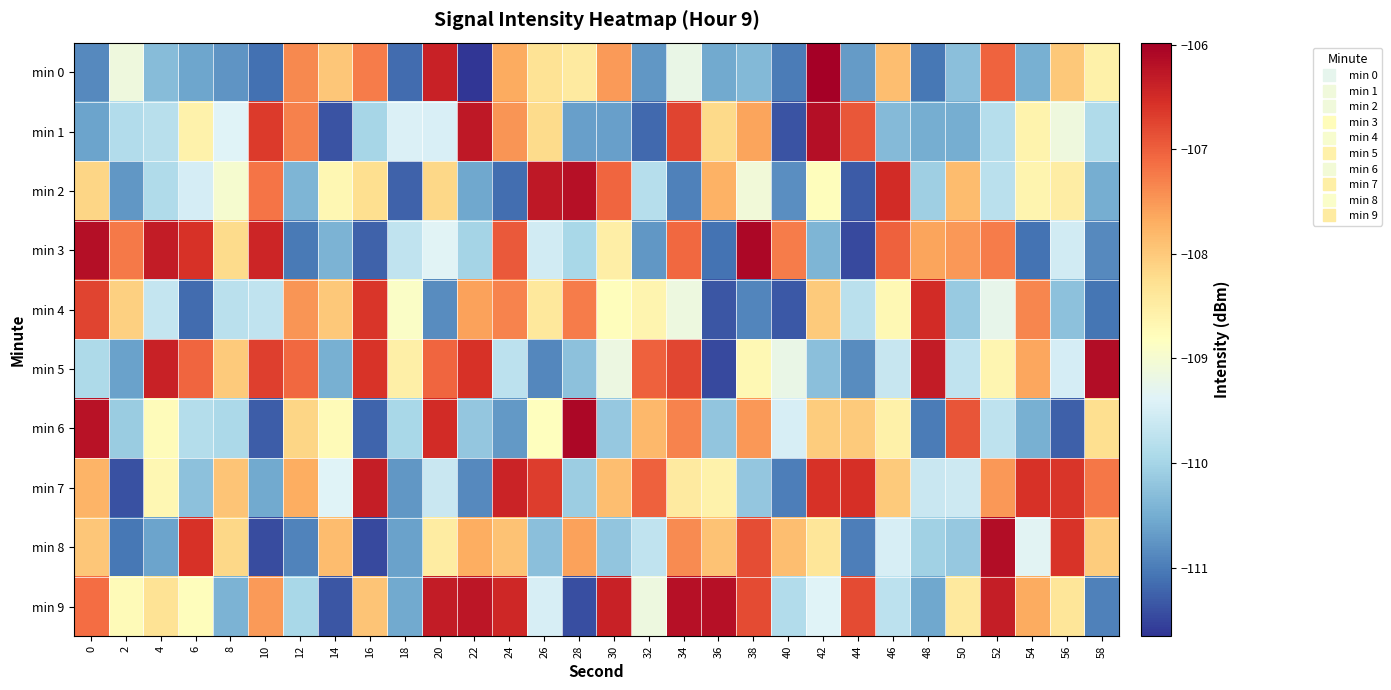

Reading left to right, list all the values displayed in this chart.

min 0: 0=-110.9	2=-109.1	4=-110.3	6=-110.6	8=-110.8	10=-111.1	12=-107.4	14=-108.0	16=-107.2	18=-111.2	20=-106.4	22=-111.7	24=-107.7	26=-108.3	28=-108.5	30=-107.5	32=-110.7	34=-109.2	36=-110.5	38=-110.4	40=-111.0	42=-106.0	44=-110.7	46=-107.9	48=-111.0	50=-110.3	52=-107.0	54=-110.5	56=-108.0	58=-108.6
min 1: 0=-110.6	2=-109.9	4=-109.8	6=-108.6	8=-109.4	10=-106.7	12=-107.3	14=-111.4	16=-110.0	18=-109.4	20=-109.4	22=-106.3	24=-107.5	26=-108.2	28=-110.6	30=-110.6	32=-111.2	34=-106.7	36=-108.2	38=-107.6	40=-111.4	42=-106.2	44=-106.9	46=-110.3	48=-110.5	50=-110.5	52=-109.8	54=-108.6	56=-109.1	58=-109.9
min 2: 0=-108.1	2=-110.7	4=-109.9	6=-109.5	8=-109.0	10=-107.2	12=-110.4	14=-108.7	16=-108.2	18=-111.2	20=-108.2	22=-110.6	24=-111.1	26=-106.3	28=-106.2	30=-107.1	32=-109.8	34=-111.0	36=-107.7	38=-109.1	40=-110.8	42=-108.8	44=-111.3	46=-106.5	48=-110.1	50=-107.9	52=-109.8	54=-108.6	56=-108.5	58=-110.5
min 3: 0=-106.2	2=-107.2	4=-106.3	6=-106.6	8=-108.2	10=-106.4	12=-111.0	14=-110.4	16=-111.3	18=-109.7	20=-109.4	22=-110.0	24=-106.9	26=-109.5	28=-110.0	30=-108.5	32=-110.7	34=-107.1	36=-111.1	38=-106.1	40=-107.3	42=-110.4	44=-111.5	46=-107.0	48=-107.6	50=-107.5	52=-107.3	54=-111.1	56=-109.5	58=-110.9
min 4: 0=-106.8	2=-108.1	4=-109.7	6=-111.2	8=-109.8	10=-109.7	12=-107.5	14=-108.0	16=-106.6	18=-108.9	20=-110.8	22=-107.6	24=-107.3	26=-108.4	28=-107.3	30=-108.8	32=-108.6	34=-109.1	36=-111.4	38=-110.9	40=-111.3	42=-108.0	44=-109.8	46=-108.7	48=-106.5	50=-110.1	52=-109.2	54=-107.3	56=-110.2	58=-111.1
min 5: 0=-109.9	2=-110.6	4=-106.4	6=-107.1	8=-108.0	10=-106.7	12=-107.1	14=-110.5	16=-106.6	18=-108.5	20=-107.1	22=-106.6	24=-109.8	26=-110.9	28=-110.2	30=-109.2	32=-107.0	34=-106.8	36=-111.5	38=-108.7	40=-109.2	42=-110.3	44=-110.8	46=-109.6	48=-106.3	50=-109.7	52=-108.6	54=-107.6	56=-109.5	58=-106.2
min 6: 0=-106.2	2=-110.1	4=-108.8	6=-109.8	8=-109.9	10=-111.3	12=-108.1	14=-108.7	16=-111.2	18=-110.0	20=-106.5	22=-110.2	24=-110.7	26=-108.8	28=-106.1	30=-110.2	32=-107.8	34=-107.3	36=-110.2	38=-107.5	40=-109.5	42=-108.0	44=-108.0	46=-108.6	48=-111.0	50=-106.9	52=-109.7	54=-110.5	56=-111.3	58=-108.3
min 7: 0=-107.8	2=-111.4	4=-108.7	6=-110.3	8=-108.0	10=-110.5	12=-107.7	14=-109.4	16=-106.3	18=-110.7	20=-109.6	22=-110.9	24=-106.4	26=-106.7	28=-110.1	30=-107.9	32=-107.0	34=-108.4	36=-108.6	38=-110.2	40=-111.0	42=-106.6	44=-106.5	46=-108.0	48=-109.6	50=-109.6	52=-107.5	54=-106.6	56=-106.6	58=-107.2
min 8: 0=-108.0	2=-111.0	4=-110.6	6=-106.6	8=-108.2	10=-111.4	12=-110.9	14=-107.9	16=-111.5	18=-110.6	20=-108.5	22=-107.7	24=-107.9	26=-110.3	28=-107.6	30=-110.2	32=-109.7	34=-107.4	36=-107.9	38=-106.8	40=-107.9	42=-108.4	44=-111.0	46=-109.5	48=-110.0	50=-110.2	52=-106.1	54=-109.3	56=-106.6	58=-108.0
min 9: 0=-107.1	2=-108.7	4=-108.3	6=-108.8	8=-110.4	10=-107.5	12=-110.0	14=-111.4	16=-107.9	18=-110.5	20=-106.3	22=-106.3	24=-106.5	26=-109.5	28=-111.4	30=-106.4	32=-109.1	34=-106.2	36=-106.2	38=-106.8	40=-109.9	42=-109.4	44=-106.8	46=-109.8	48=-110.6	50=-108.4	52=-106.4	54=-107.7	56=-108.4	58=-111.0